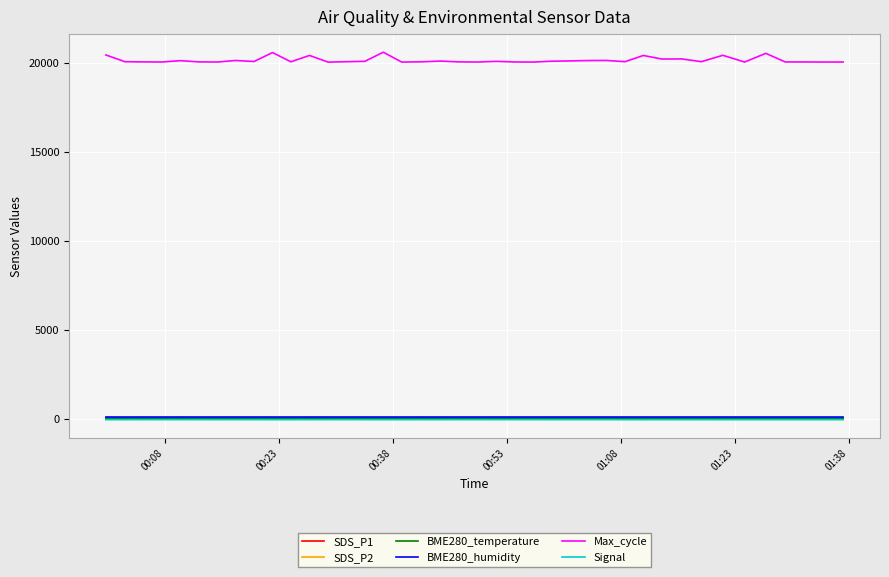

At how many categories does at least one series exceed 9297?

40